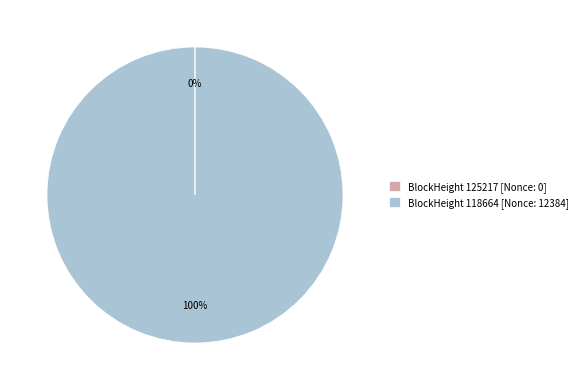

What is the largest slice in the pie chart?

BlockHeight 118664 [Nonce: 12384]